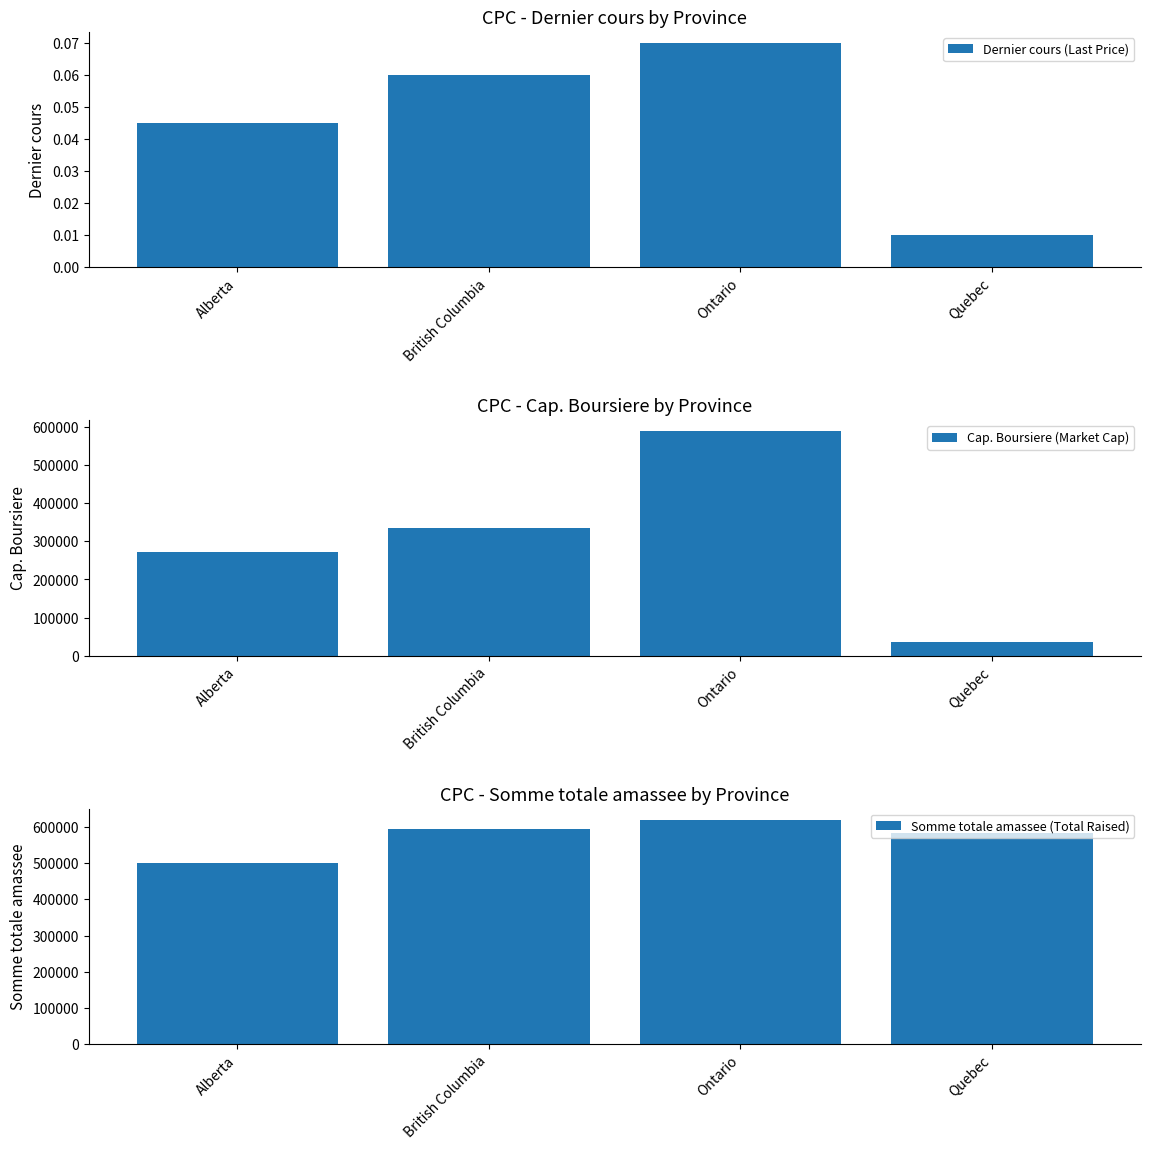

Where is Cap. Boursiere (Market Cap) nearest to the value 312716?

British Columbia